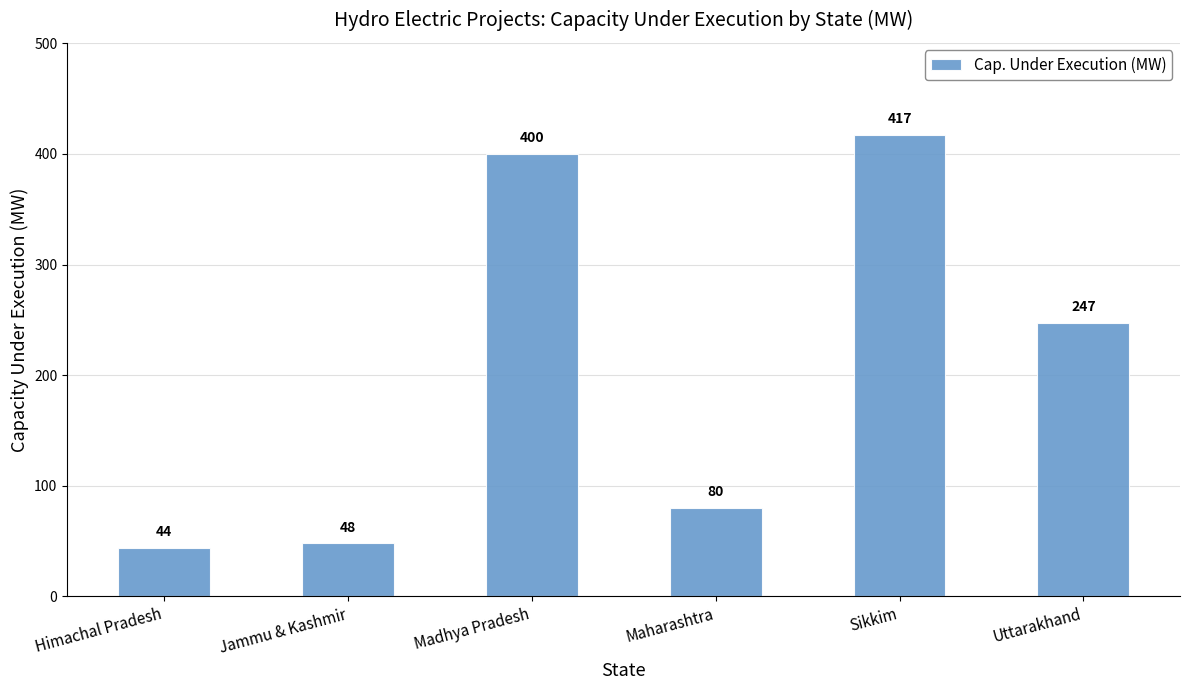

True or false: the data shows 247 at Uttarakhand.

True